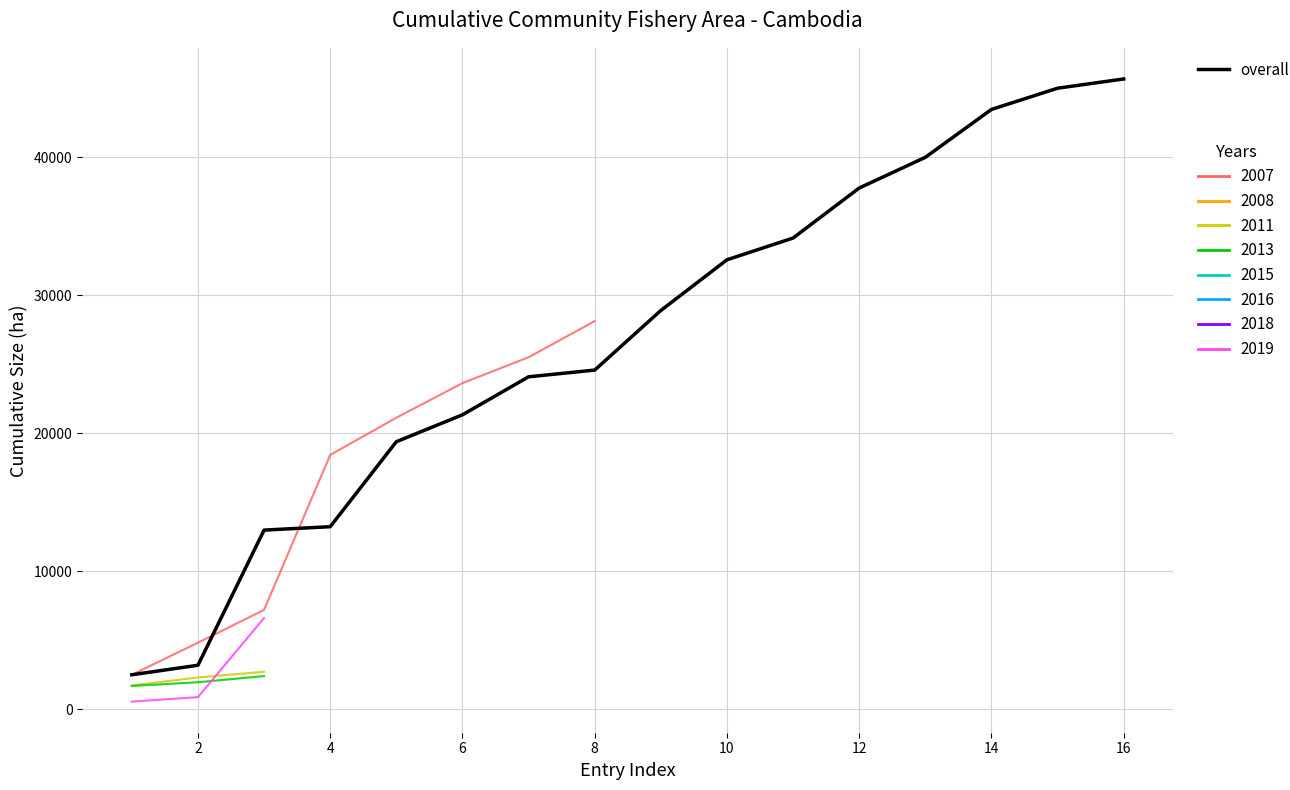

Which has a higher value, 8 or 16?

16